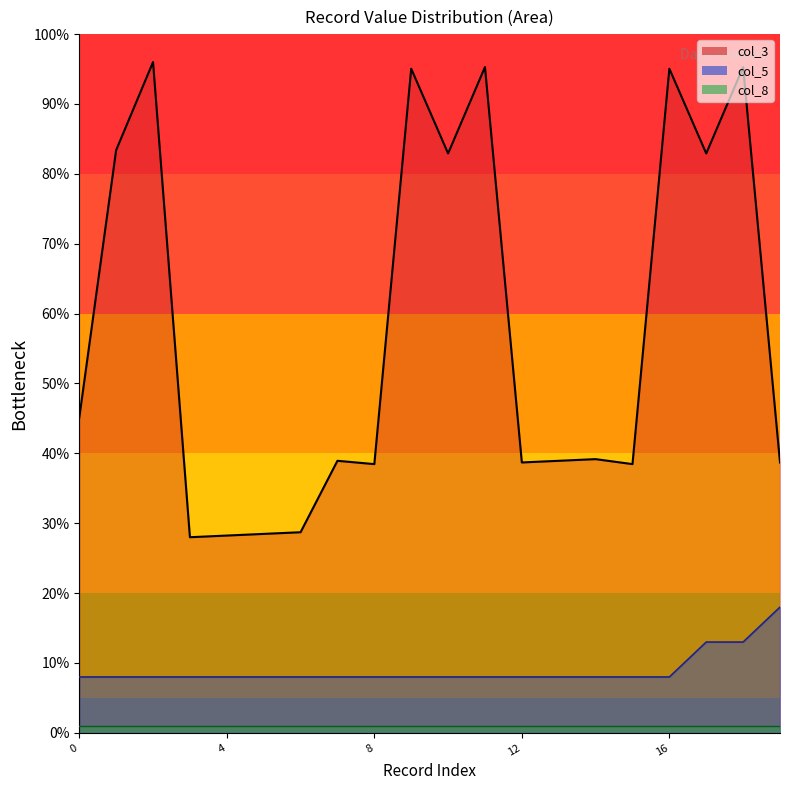

Reading right to left, list all the values displayed in this chart.

col_3: 38.7	95.3	82.9	95.0	38.5	39.2	38.9	38.7	95.3	82.9	95.0	38.5	38.9	28.7	28.5	28.2	28.0	96.0	83.4	45.1
col_5: 18.0	13.0	13.0	8.0	8.0	8.0	8.0	8.0	8.0	8.0	8.0	8.0	8.0	8.0	8.0	8.0	8.0	8.0	8.0	8.0